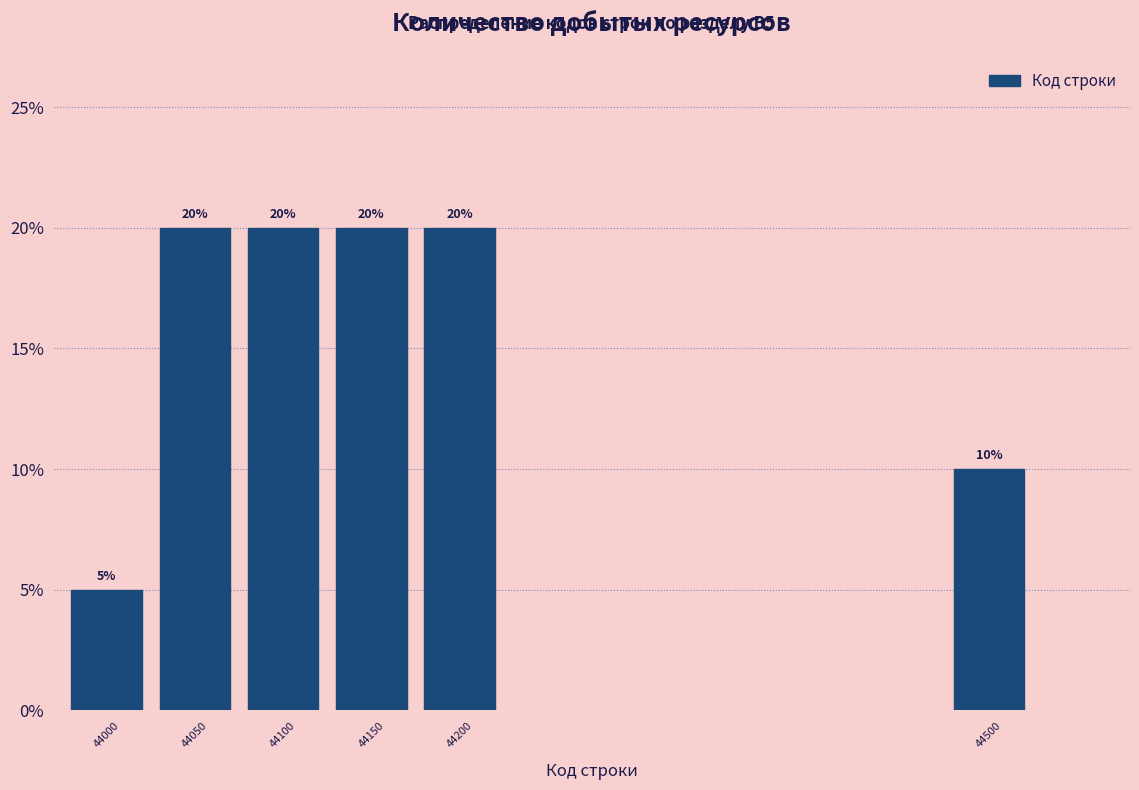

Reading left to right, list all the values displayed in this chart.

44000=5	44050=20	44100=20	44150=20	44200=20	44500=10